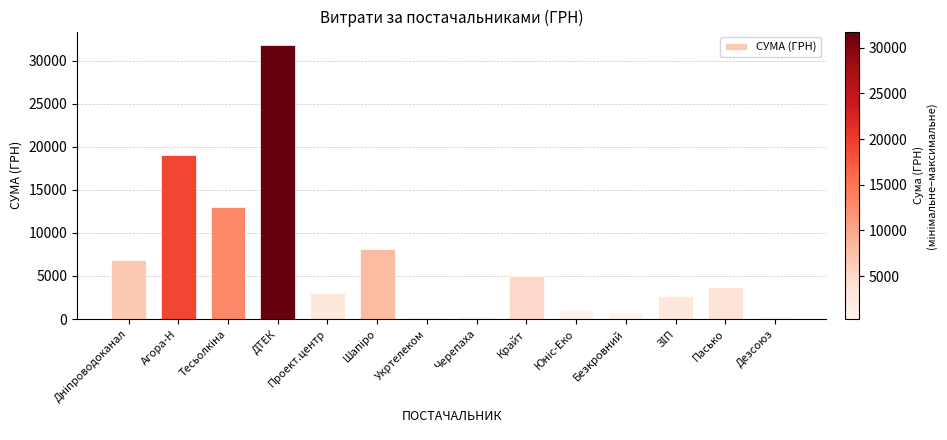

Approximately how many times larger is the value at Укртелеком compared to Черепаха?

0.9